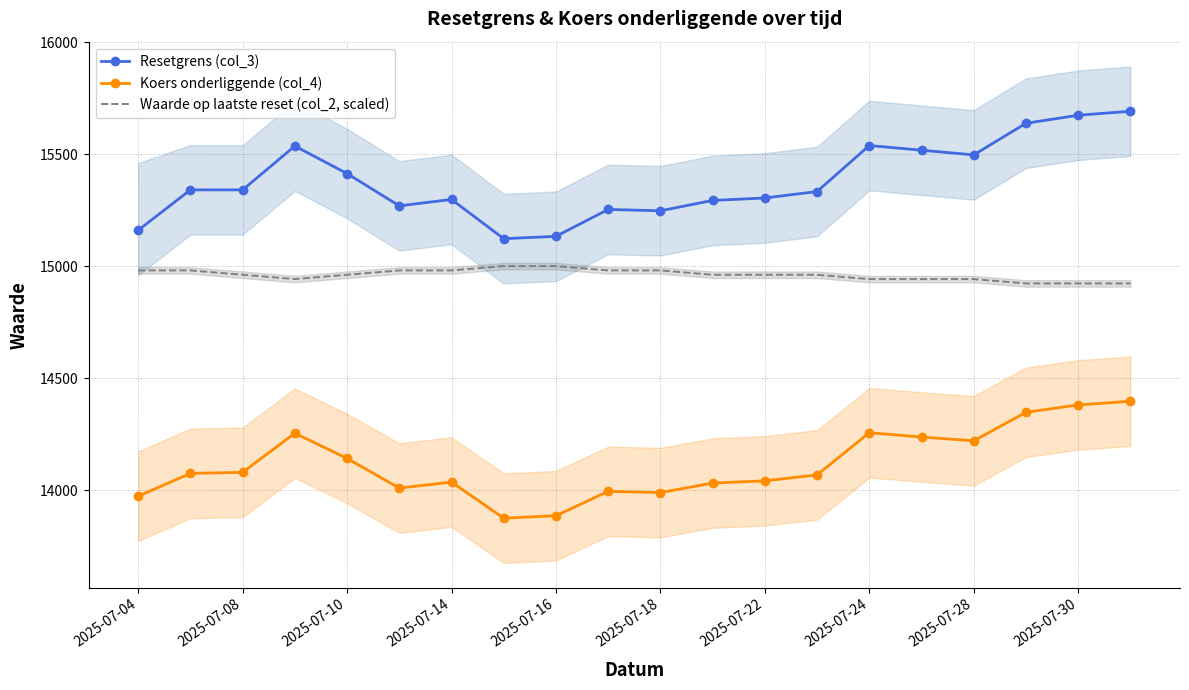

Reading left to right, list all the values displayed in this chart.

Resetgrens (col_3): 15161.1	15341.5	15341.4	15537.3	15414.3	15270.0	15298.7	15123.4	15133.9	15254.0	15248.0	15294.3	15305.2	15334.0	15539.6	15518.7	15497.7	15639.0	15674.9	15692.7
Koers onderliggende (col_4): 13973.0	14074.8	14079.5	14254.4	14141.6	14009.2	14036.0	13874.7	13885.7	13994.5	13989.0	14031.5	14041.5	14067.9	14256.5	14237.3	14220.2	14347.7	14380.6	14397.0
Waarde op laatste reset (col_2, scaled): 14981.6	14981.6	14962.2	14942.8	14962.2	14981.6	14981.6	15001.0	15001.0	14981.6	14981.6	14962.2	14962.2	14962.2	14942.8	14942.8	14942.8	14923.4	14923.4	14923.4